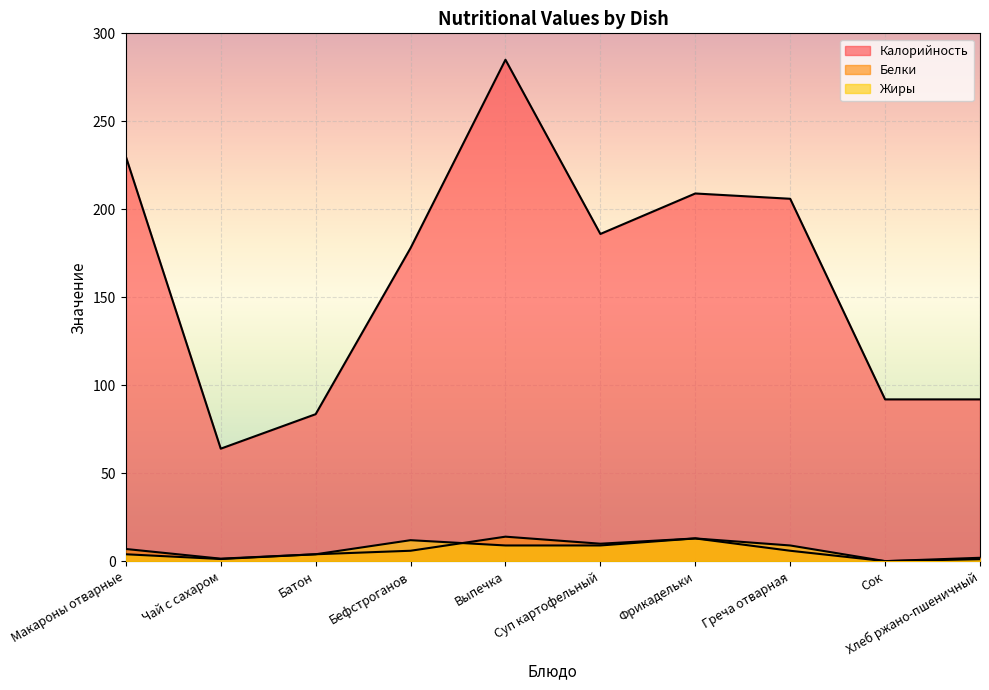

What is the greatest value displayed?

285.0